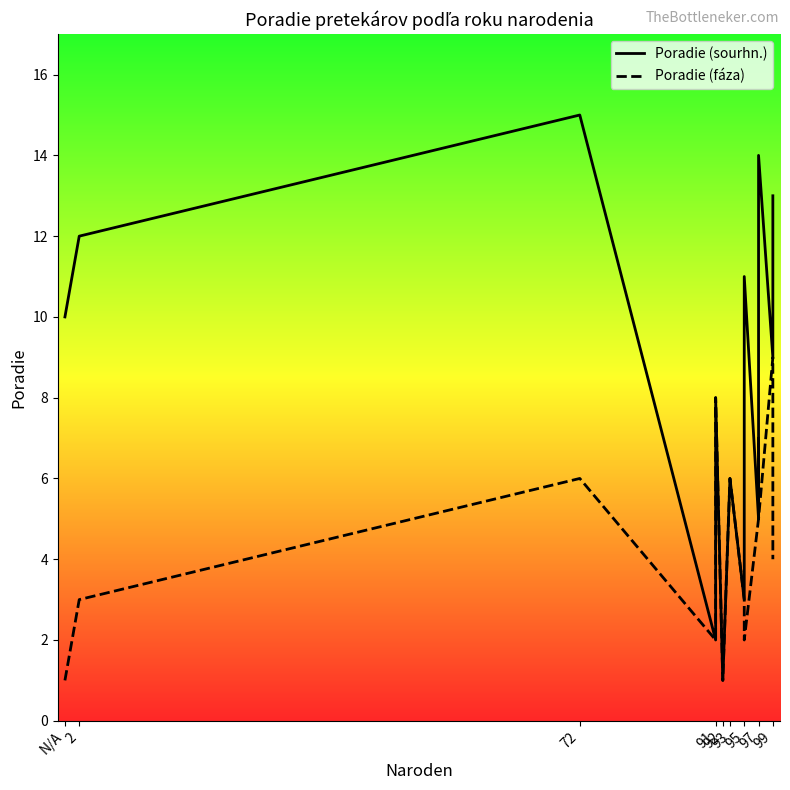

Is it true that Poradie (fáza) equals 6 at 72?

True